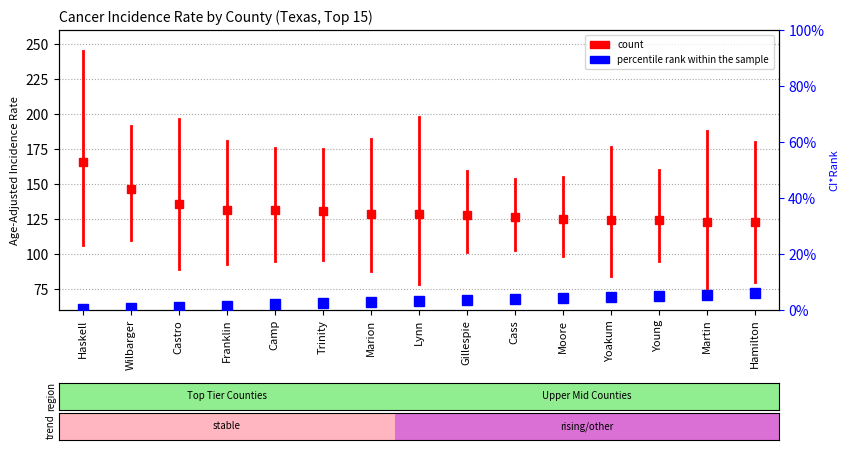

What is the difference between the maximum and minimum values in the percentile rank within the sample series?

5.5